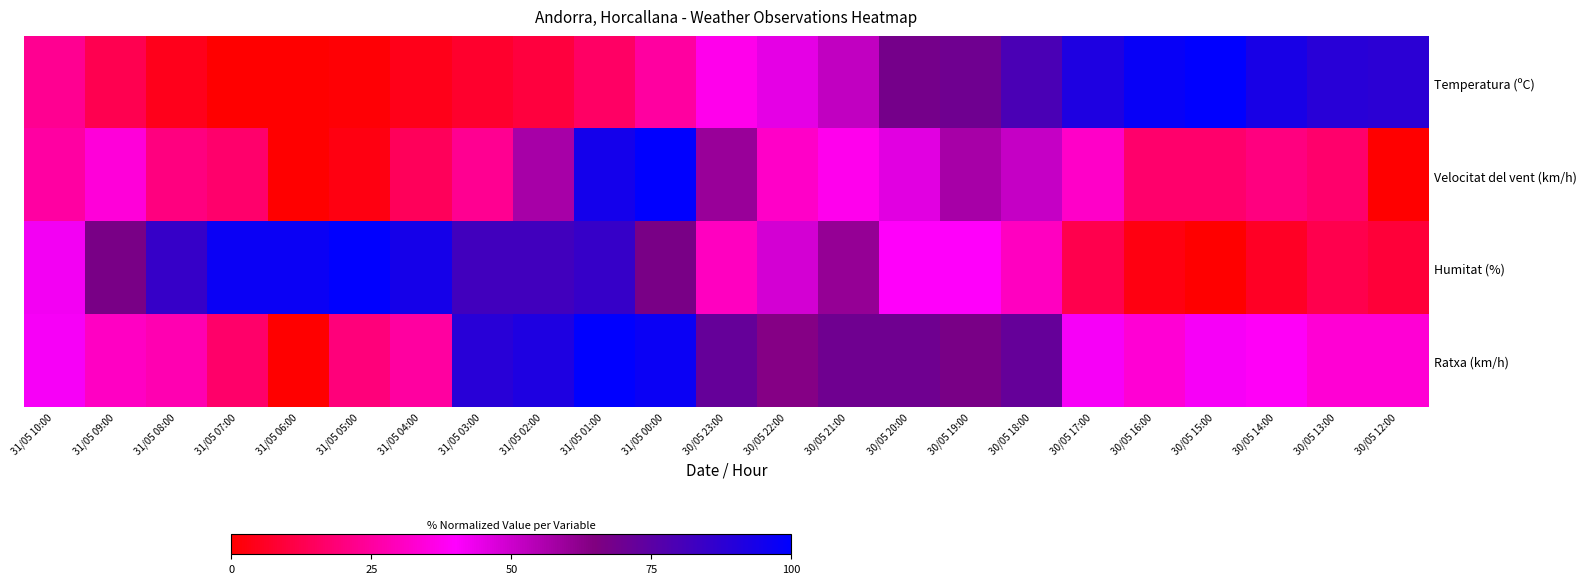

Reading right to left, extract all data points from this chart.

Temperatura (ºC): 30/05 12:00=88.3	30/05 13:00=88.8	30/05 14:00=93.3	30/05 15:00=100.0	30/05 16:00=97.8	30/05 17:00=91.6	30/05 18:00=79.3	30/05 19:00=69.3	30/05 20:00=67.6	30/05 21:00=52.0	30/05 22:00=45.3	30/05 23:00=36.9	31/05 00:00=25.1	31/05 01:00=15.6	31/05 02:00=10.1	31/05 03:00=7.3	31/05 04:00=3.9	31/05 05:00=1.1	31/05 06:00=0.0	31/05 07:00=0.0	31/05 08:00=4.5	31/05 09:00=12.8	31/05 10:00=22.9
Velocitat del vent (km/h): 30/05 12:00=0.0	30/05 13:00=17.1	30/05 14:00=20.0	30/05 15:00=17.1	30/05 16:00=17.1	30/05 17:00=31.4	30/05 18:00=51.4	30/05 19:00=57.1	30/05 20:00=45.7	30/05 21:00=37.1	30/05 22:00=31.4	30/05 23:00=60.0	31/05 00:00=100.0	31/05 01:00=94.3	31/05 02:00=57.1	31/05 03:00=22.9	31/05 04:00=14.3	31/05 05:00=2.9	31/05 06:00=0.0	31/05 07:00=17.1	31/05 08:00=20.0	31/05 09:00=34.3	31/05 10:00=25.7
Humitat (%): 30/05 12:00=9.1	30/05 13:00=12.1	30/05 14:00=6.1	30/05 15:00=0.0	30/05 16:00=3.0	30/05 17:00=12.1	30/05 18:00=30.3	30/05 19:00=39.4	30/05 20:00=39.4	30/05 21:00=60.6	30/05 22:00=48.5	30/05 23:00=30.3	31/05 00:00=66.7	31/05 01:00=84.8	31/05 02:00=81.8	31/05 03:00=81.8	31/05 04:00=93.9	31/05 05:00=100.0	31/05 06:00=97.0	31/05 07:00=97.0	31/05 08:00=84.8	31/05 09:00=66.7	31/05 10:00=42.4
Ratxa (km/h): 30/05 12:00=33.3	30/05 13:00=33.3	30/05 14:00=38.9	30/05 15:00=41.7	30/05 16:00=33.3	30/05 17:00=41.7	30/05 18:00=72.2	30/05 19:00=66.7	30/05 20:00=69.4	30/05 21:00=69.4	30/05 22:00=63.9	30/05 23:00=72.2	31/05 00:00=97.2	31/05 01:00=100.0	31/05 02:00=91.7	31/05 03:00=88.9	31/05 04:00=25.0	31/05 05:00=19.4	31/05 06:00=0.0	31/05 07:00=16.7	31/05 08:00=27.8	31/05 09:00=30.6	31/05 10:00=41.7